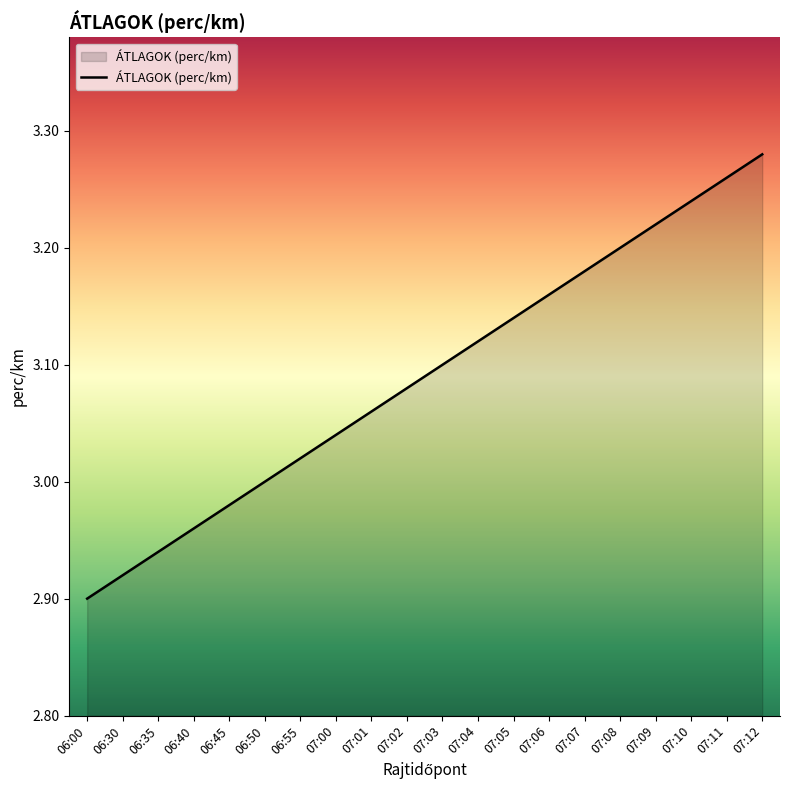

Which label corresponds to the smallest value in the chart?

06:00